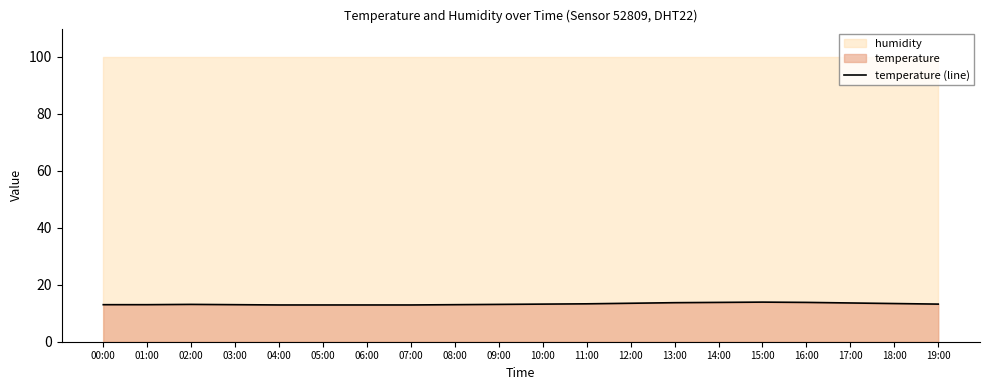

What is the minimum value shown in the chart?

12.9